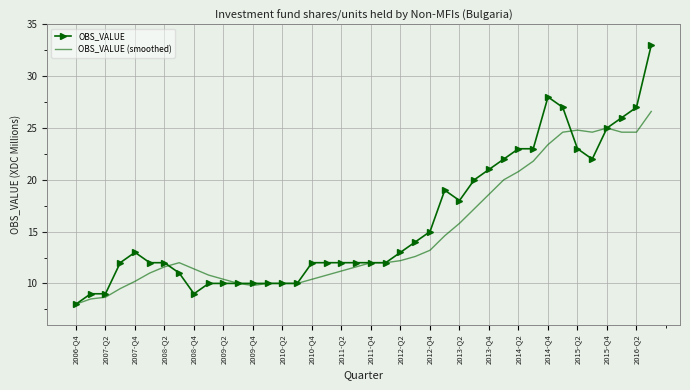

List the series in order of their peak value, highest first.

OBS_VALUE, OBS_VALUE (smoothed)